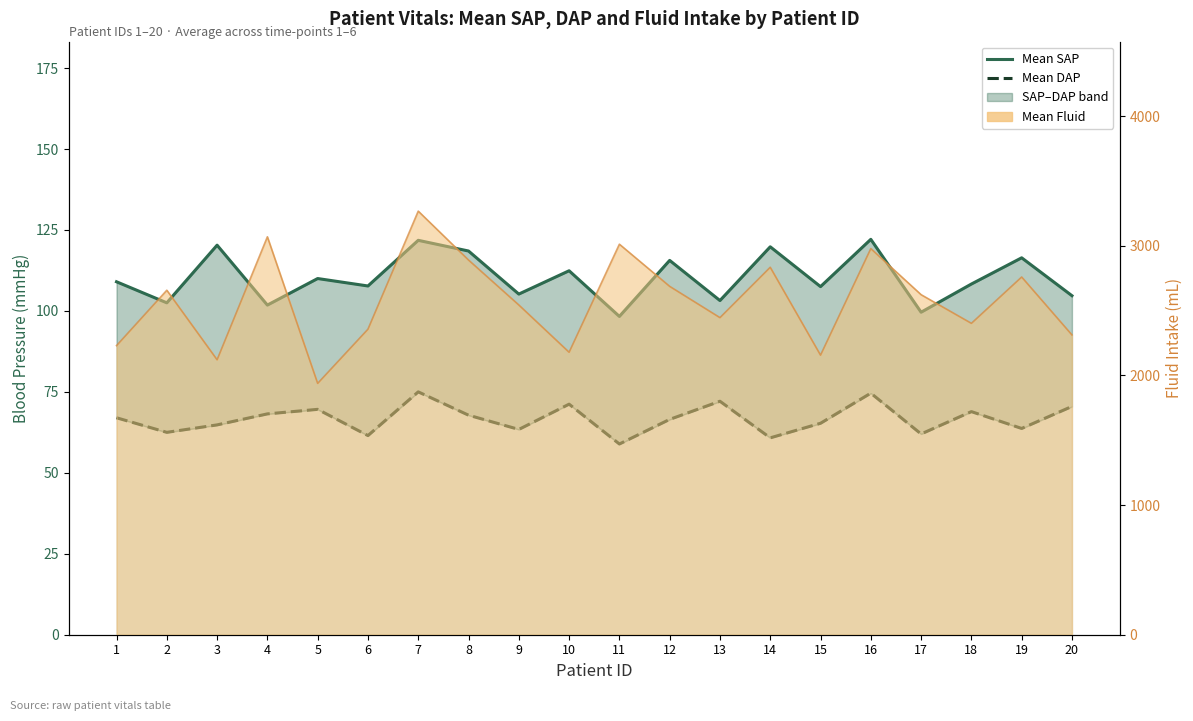

What is the value of the Mean SAP point at the 8th from the left?

118.5